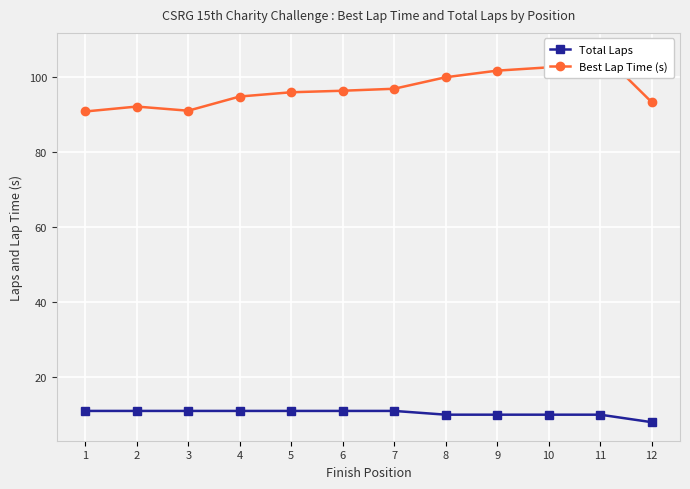

The Total Laps series shows 6.1 at 2. True or false?

False